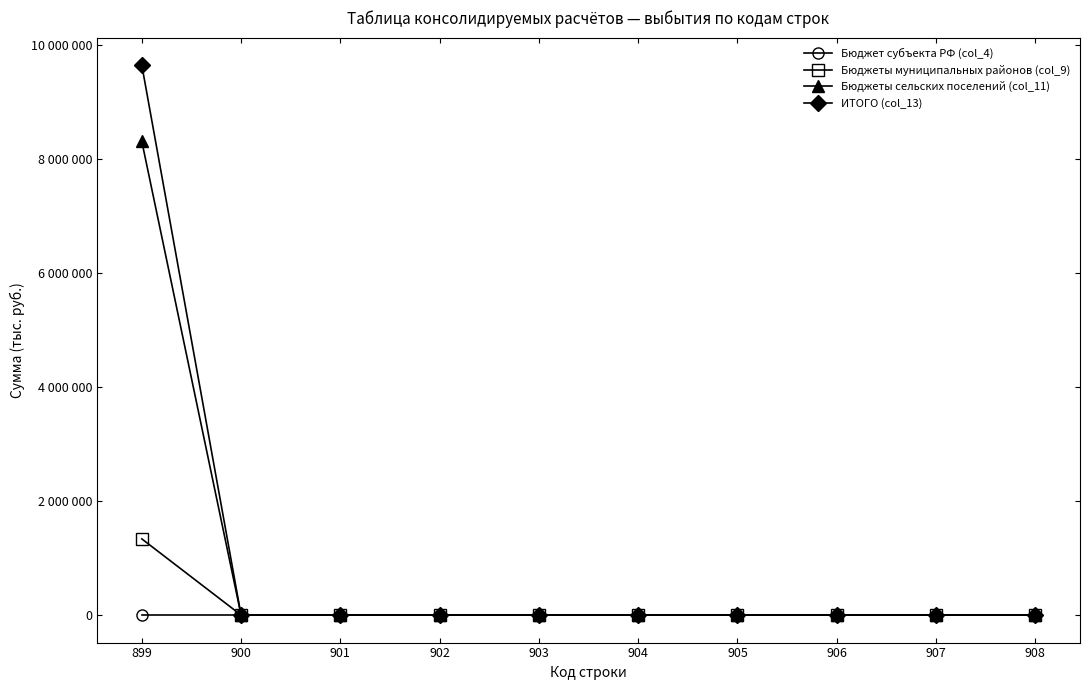

List the series in order of their peak value, highest first.

ИТОГО (col_13), Бюджеты сельских поселений (col_11), Бюджеты муниципальных районов (col_9), Бюджет субъекта РФ (col_4)